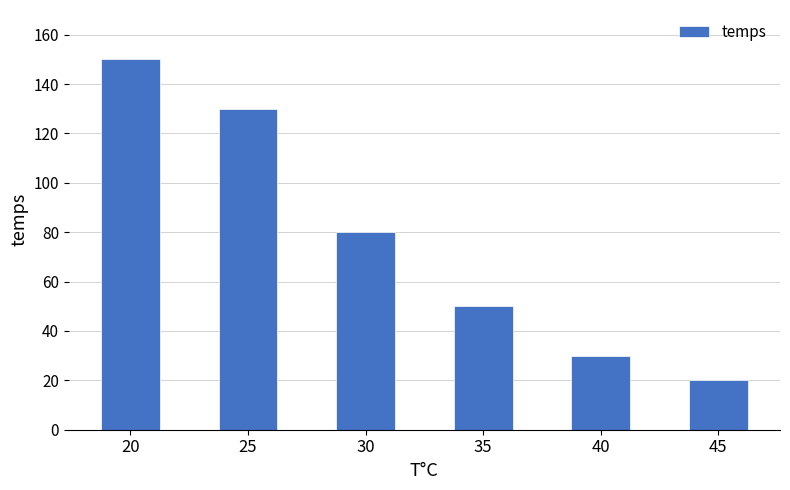

What is the change in value from 20 to 40?

-120